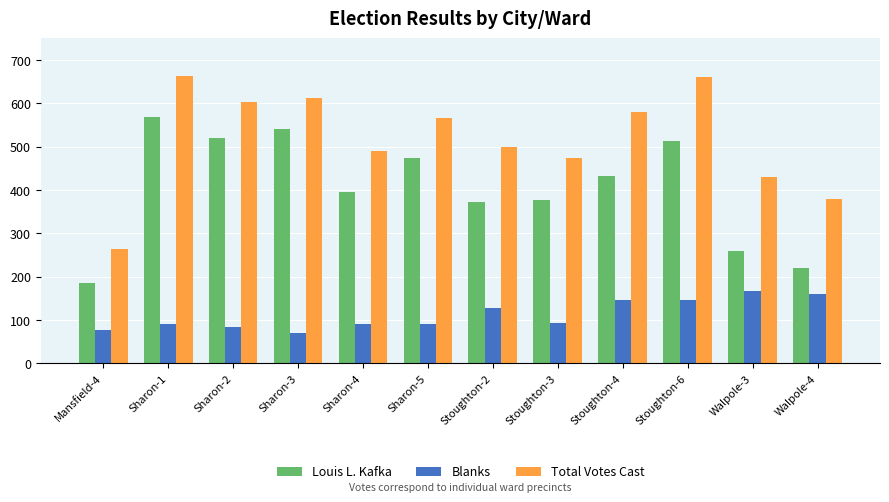

What is the label of the 2nd bar from the left?

Sharon-1